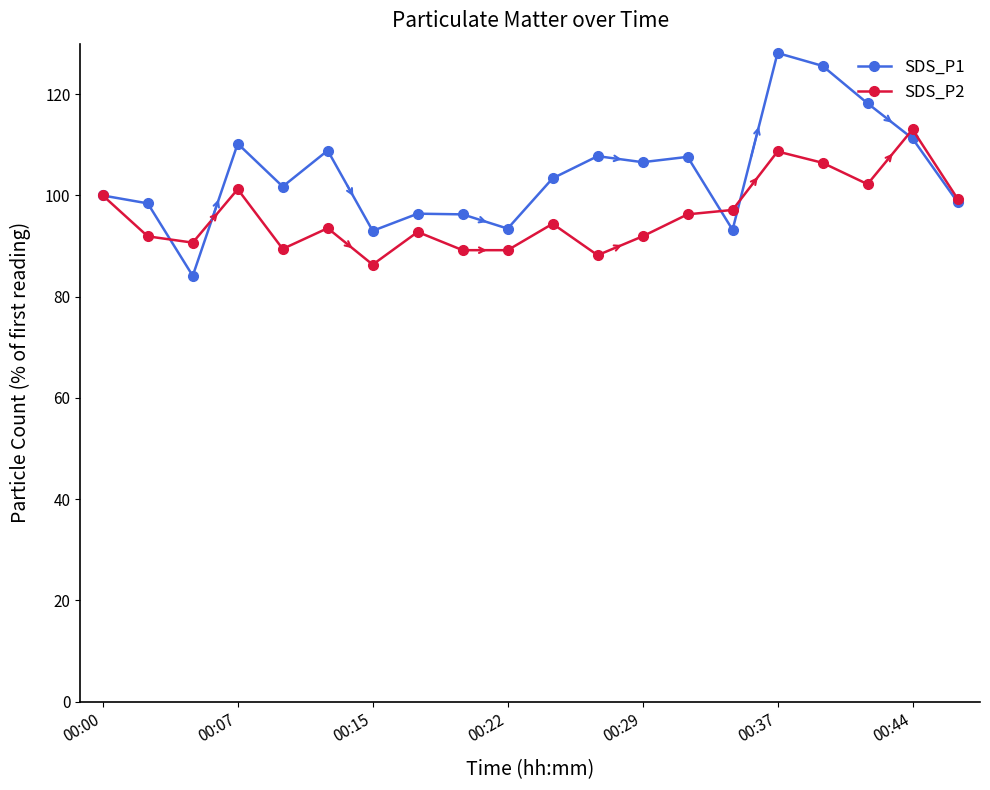

True or false: SDS_P2 has more than 0 interior local peaks.

True